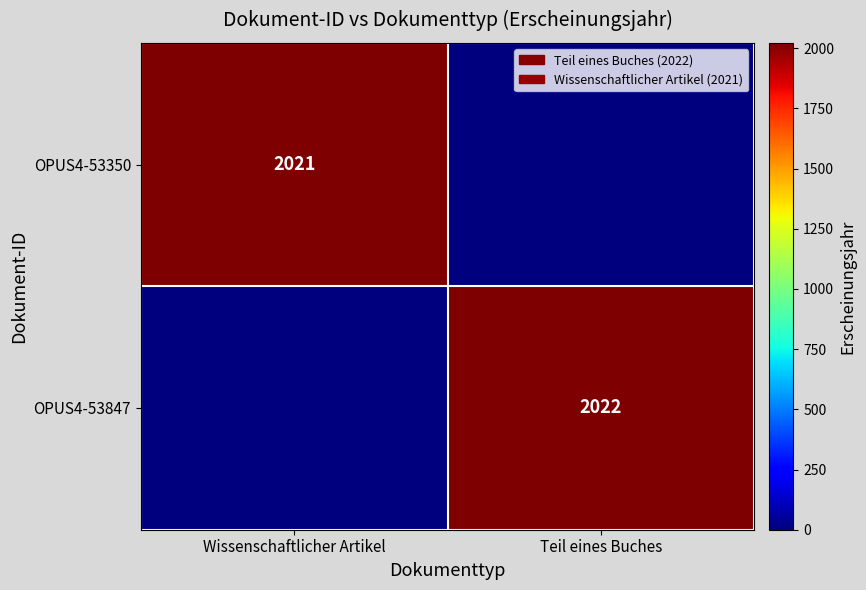

The OPUS4-53847 series shows 1280 at Teil eines Buches. True or false?

False